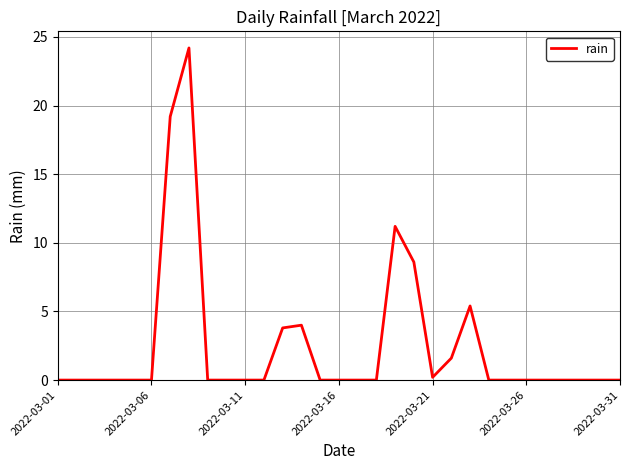

What is the difference between the maximum and minimum values?

24.2